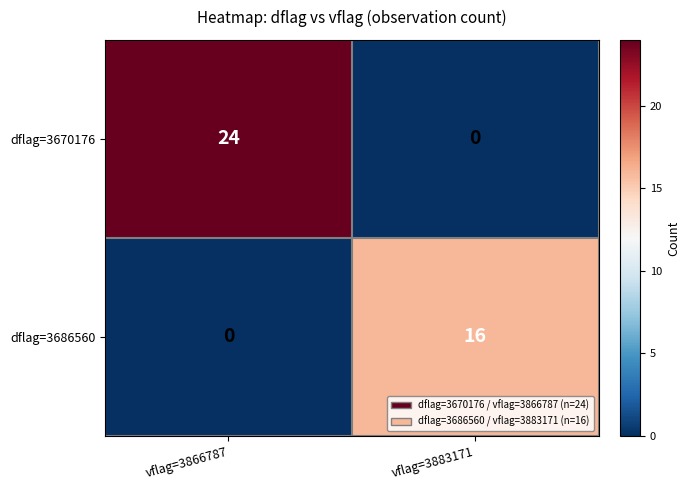

At how many categories does at least one series exceed 12?

2